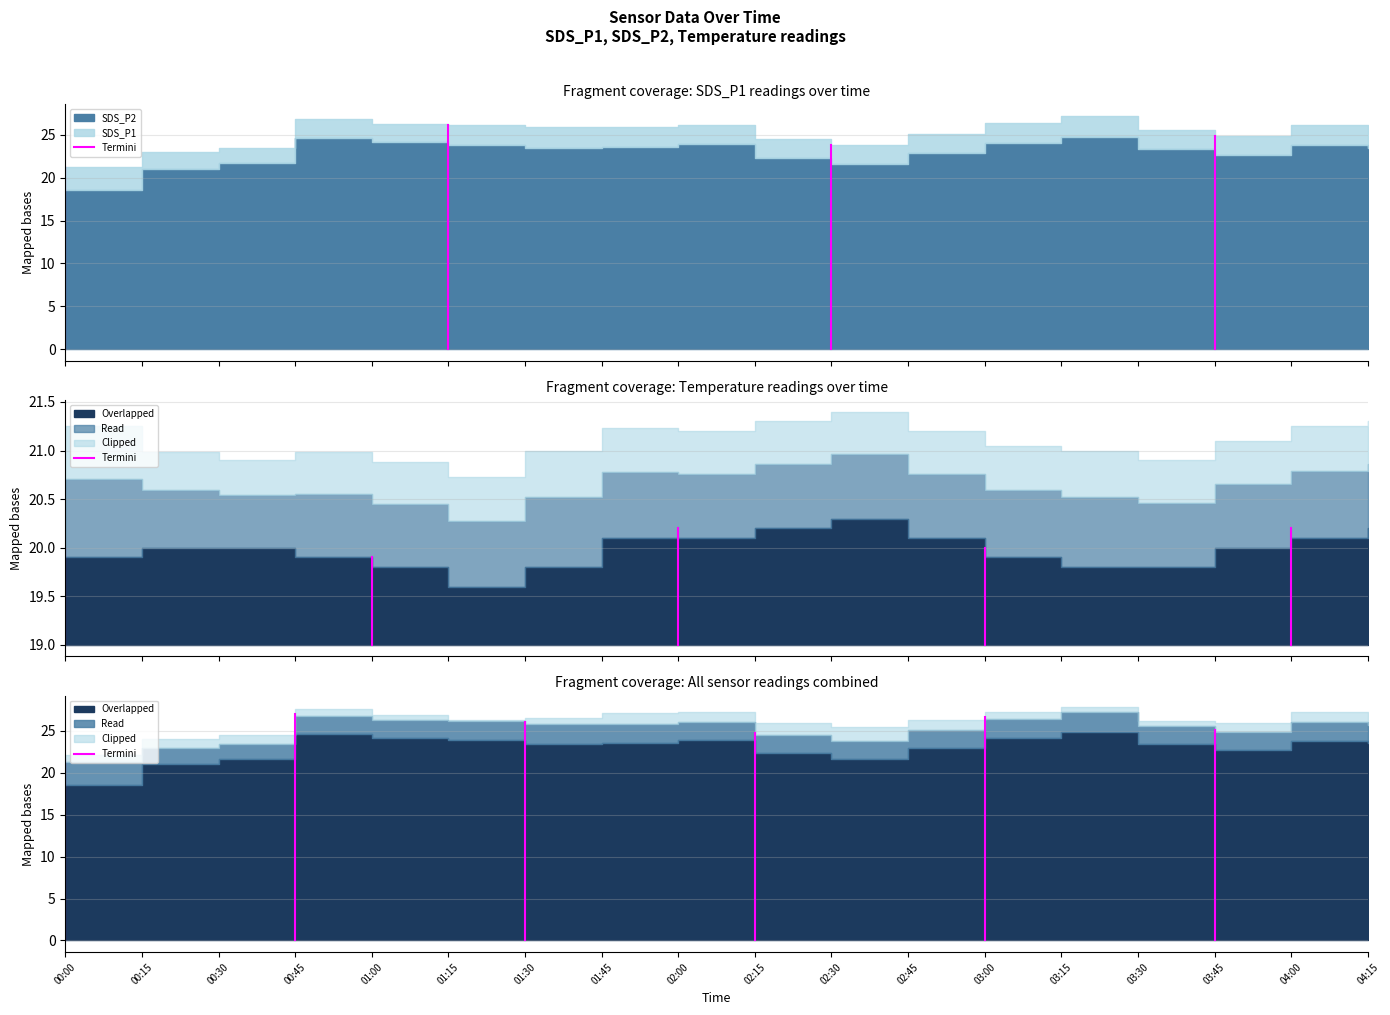

How many data points are above 21?

1